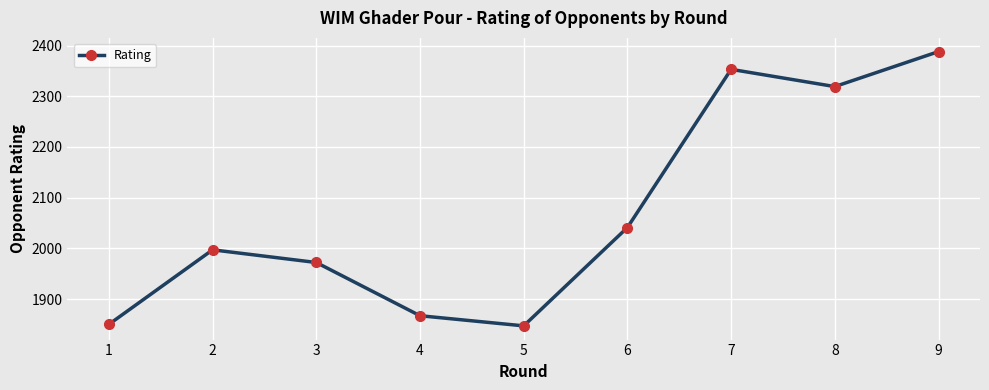

How many points are lower than both their immediate neighbors (excluding endpoints)?

2